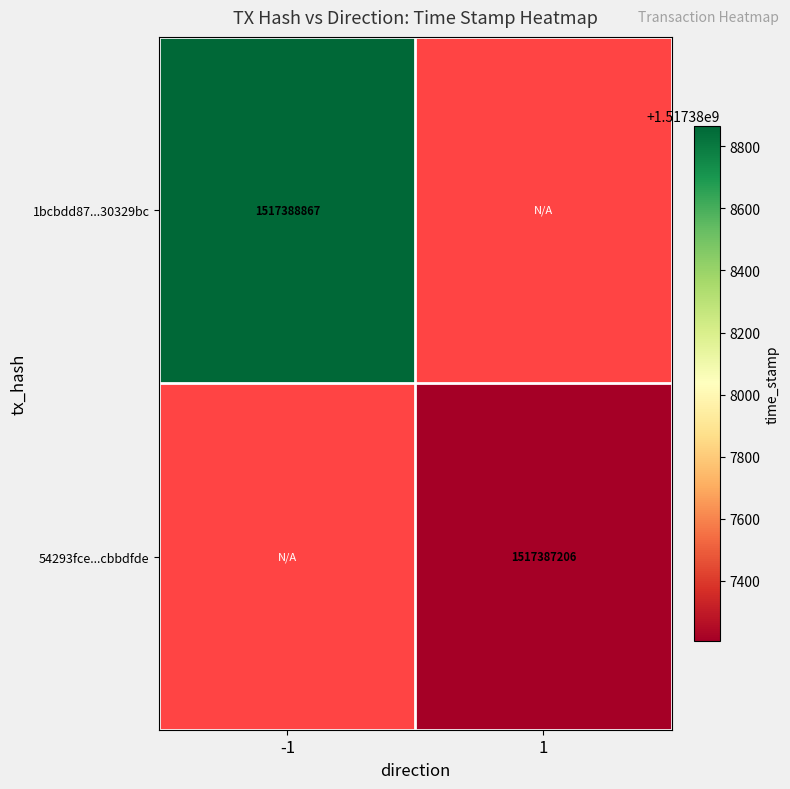

At how many categories does at least one series exceed 1517388729?

1